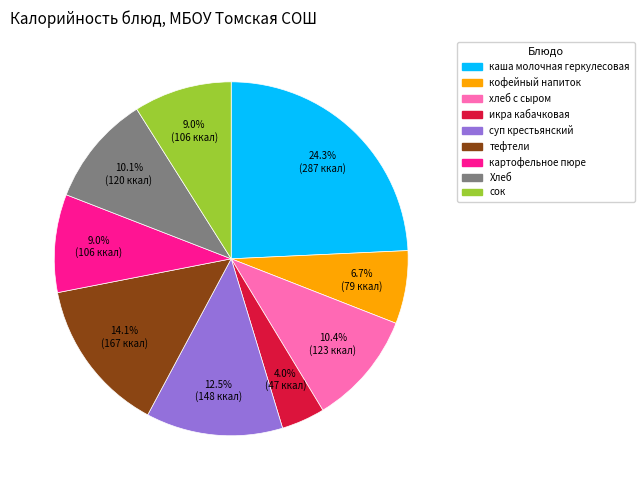

To the nearest percent, what portion does каша молочная геркулесовая represent?

24%